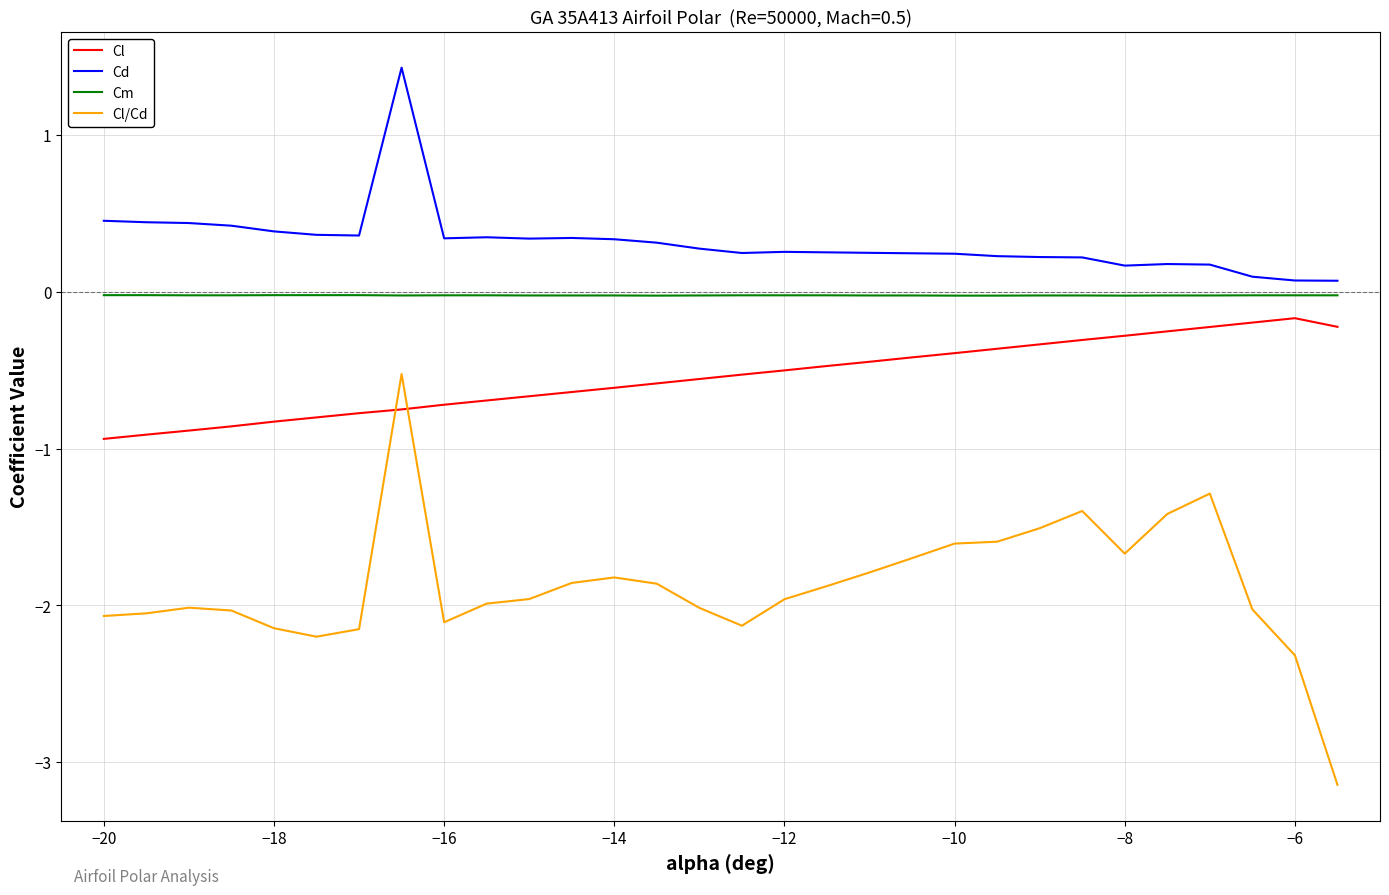

What is the minimum value shown in the chart?

-3.1